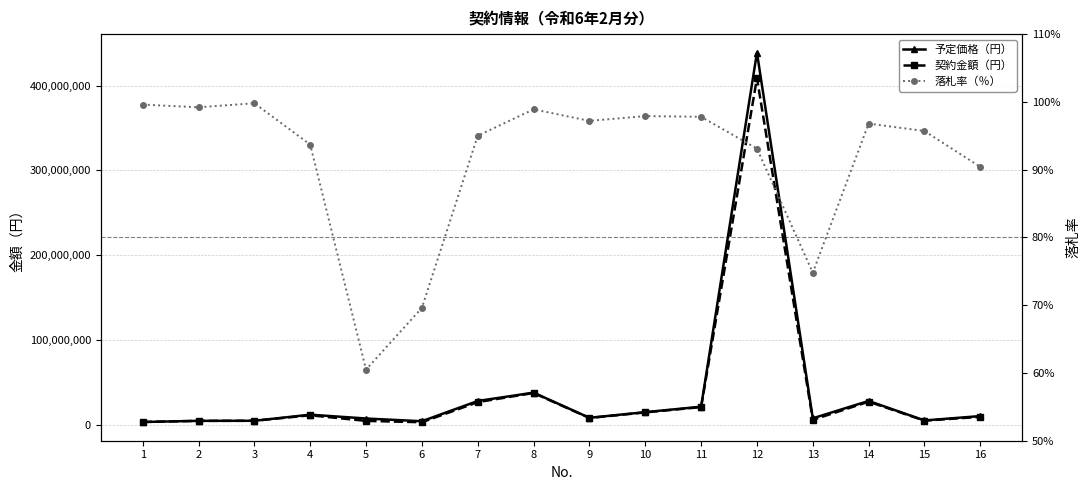

In 予定価格（円）, how many points are lower than both neighbors (excluding endpoints)?

4